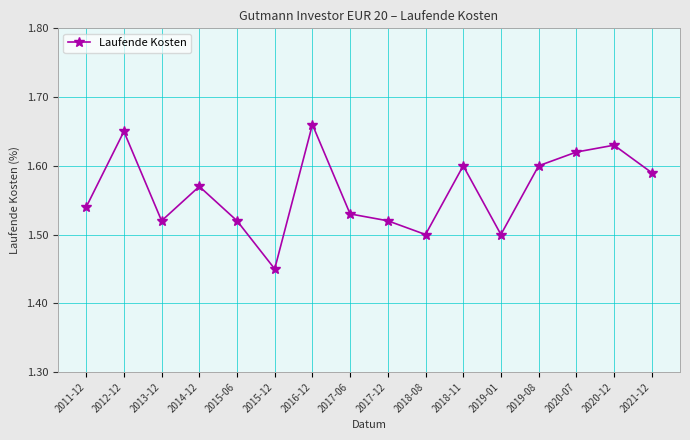

At which label is the value closest to 1?

2015-12